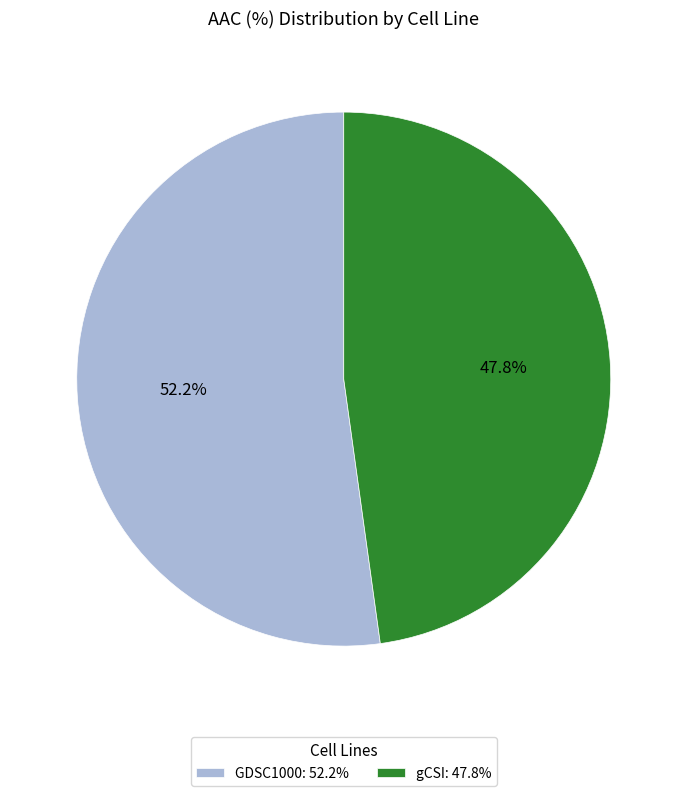

What percentage do GDSC1000 and gCSI together represent?

100.0%